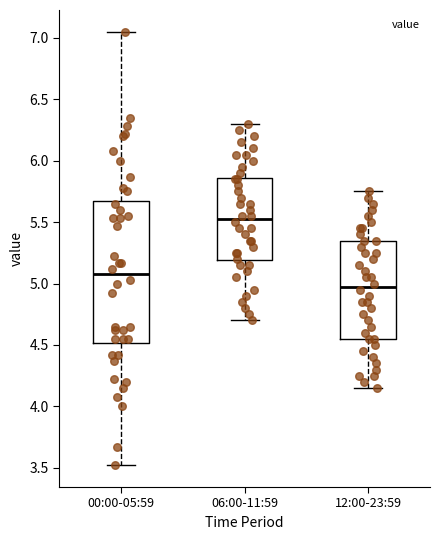

Comparing the boxes themselves (not the whiskers), which one is the tallest?

00:00-05:59